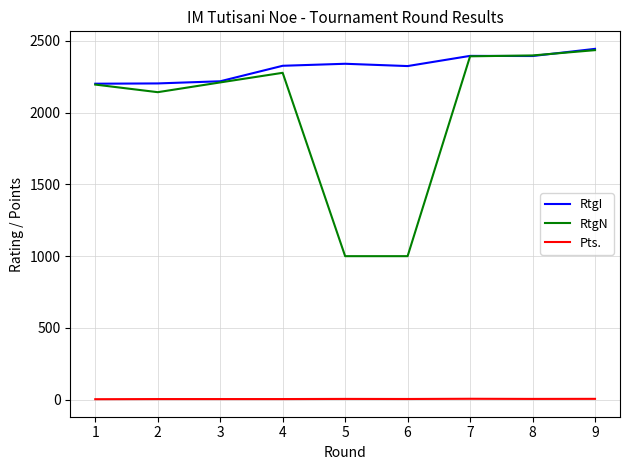

Count the Pts. values in the range 4 to 5.

6